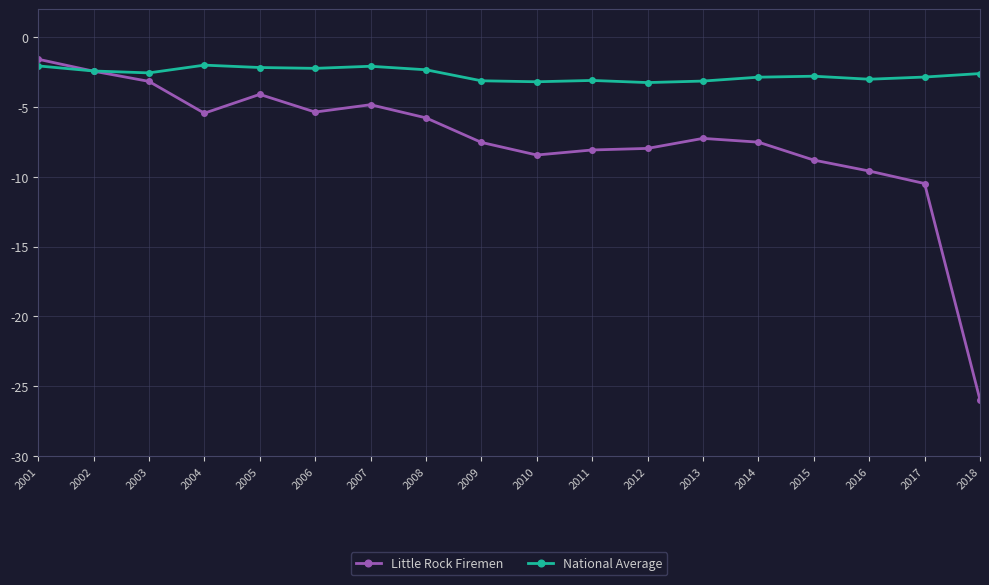

Is it true that Little Rock Firemen equals -6.1 at 2017?

False